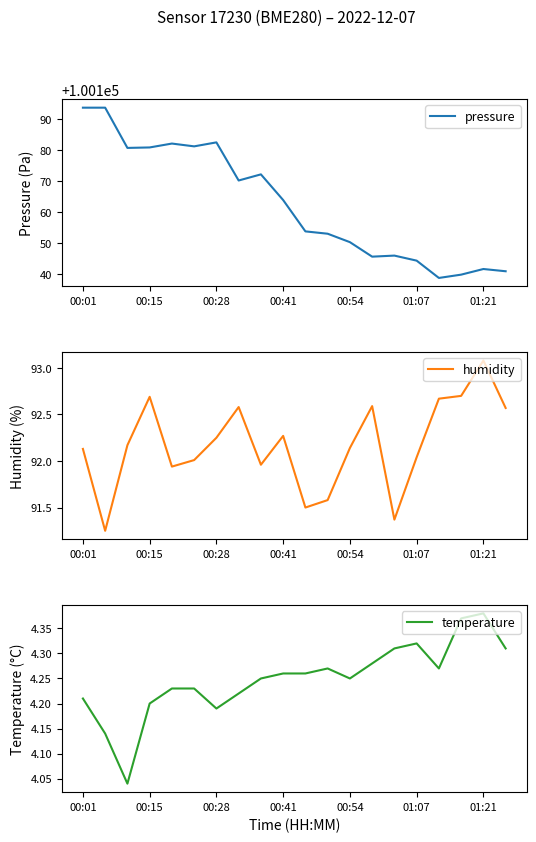

Which category has the highest value in the humidity series?

01:21